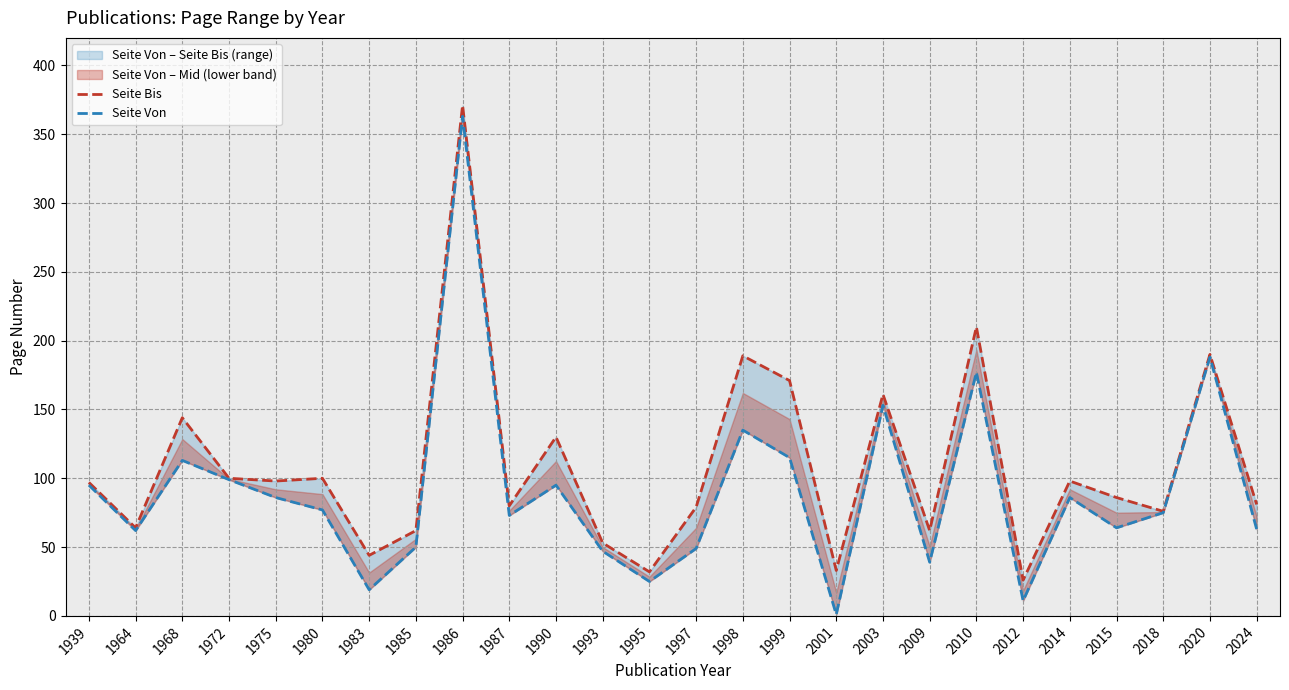

What is the difference between the second highest and minimum values in the Seite Von series?

187